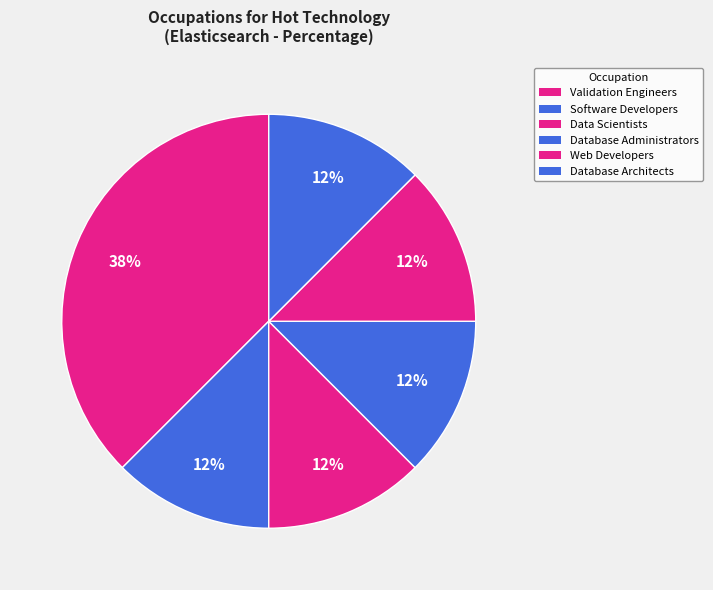

Which category has the biggest portion of the pie?

Validation Engineers